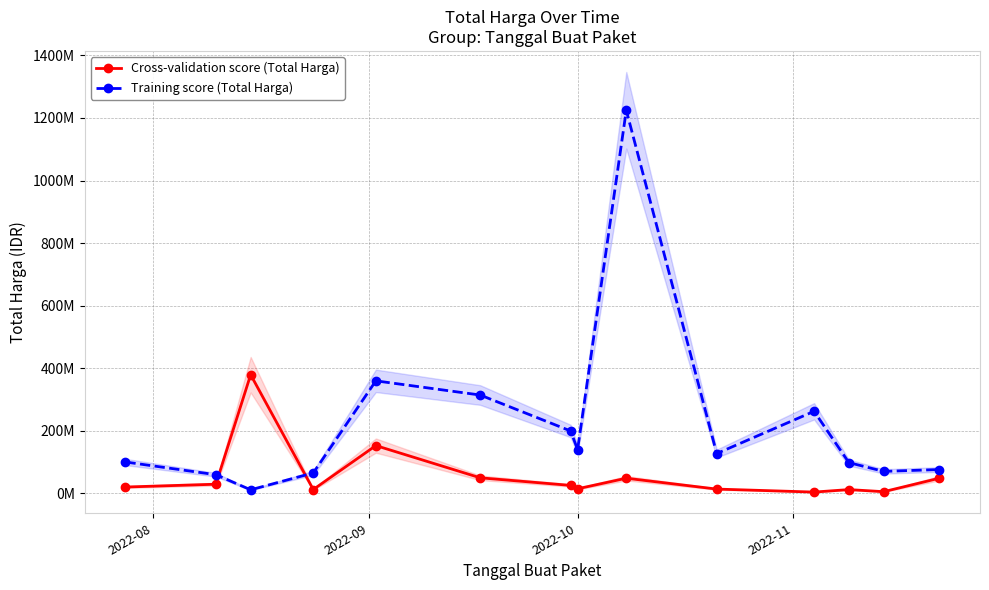

In Cross-validation score (Total Harga), how many points are higher than both neighbors (excluding endpoints)?

4